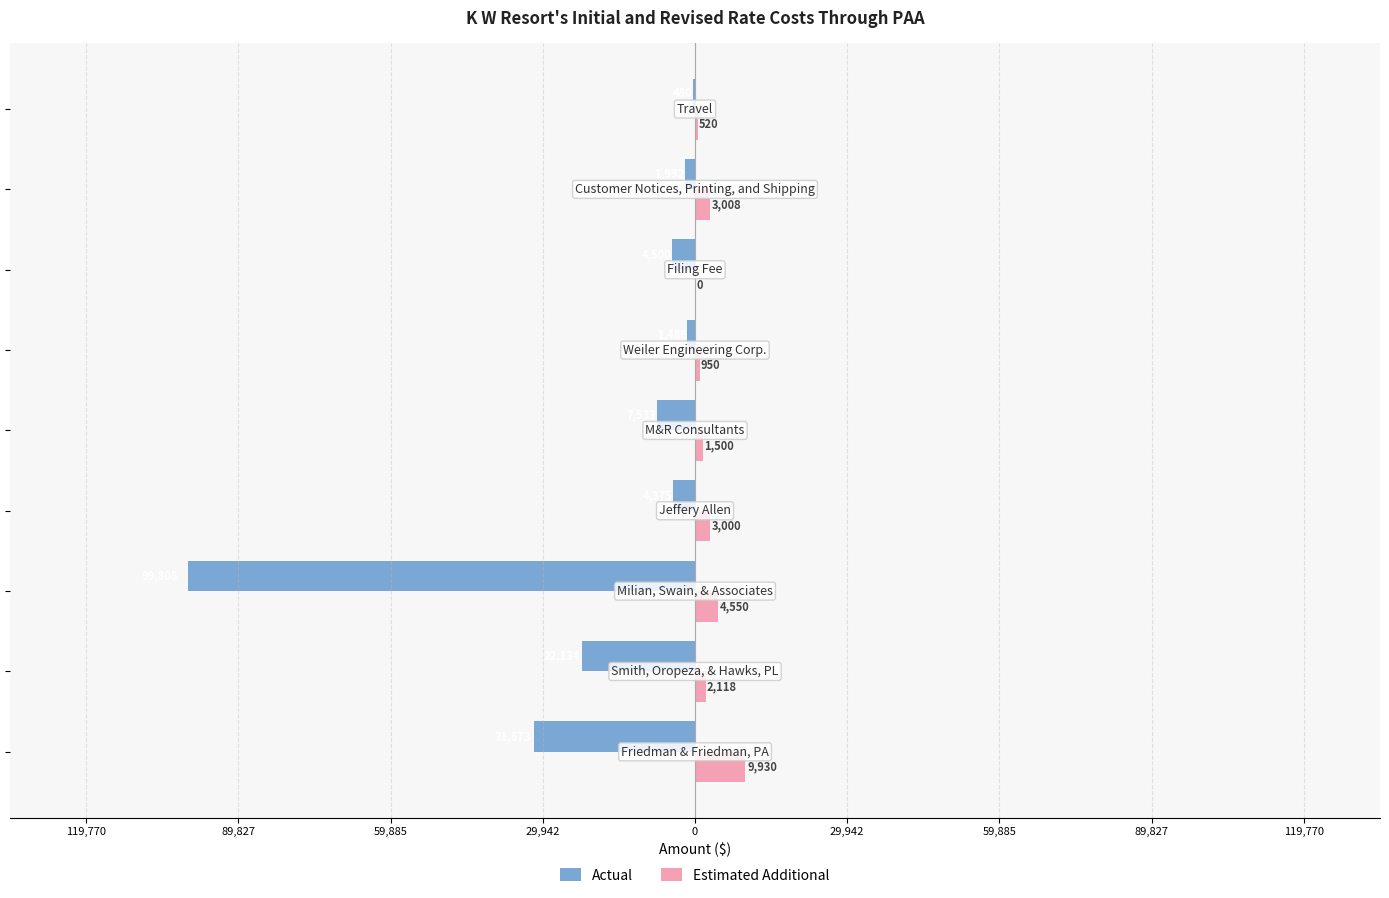

What are all the series names shown in the legend?

Actual, Estimated Additional